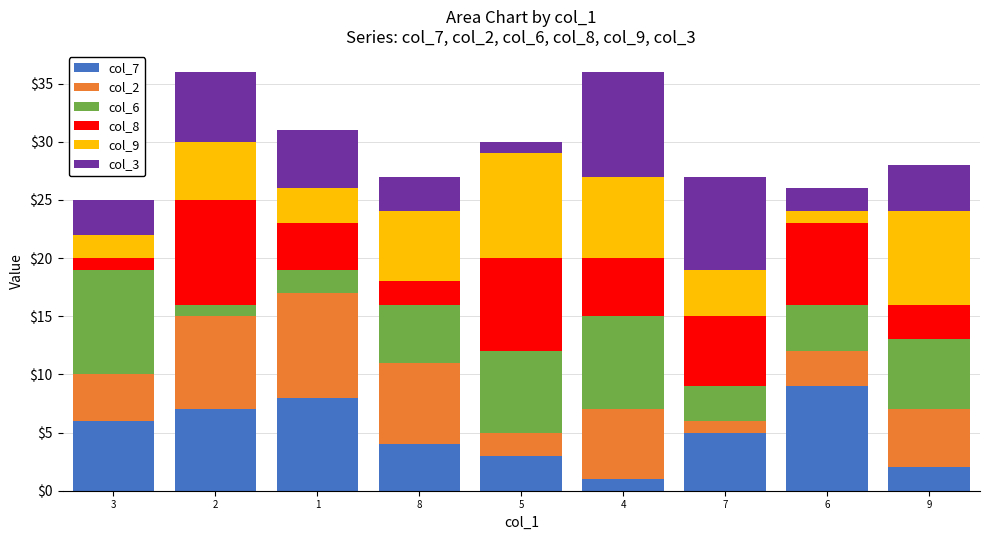

The col_7 series shows 1 at 4. True or false?

True